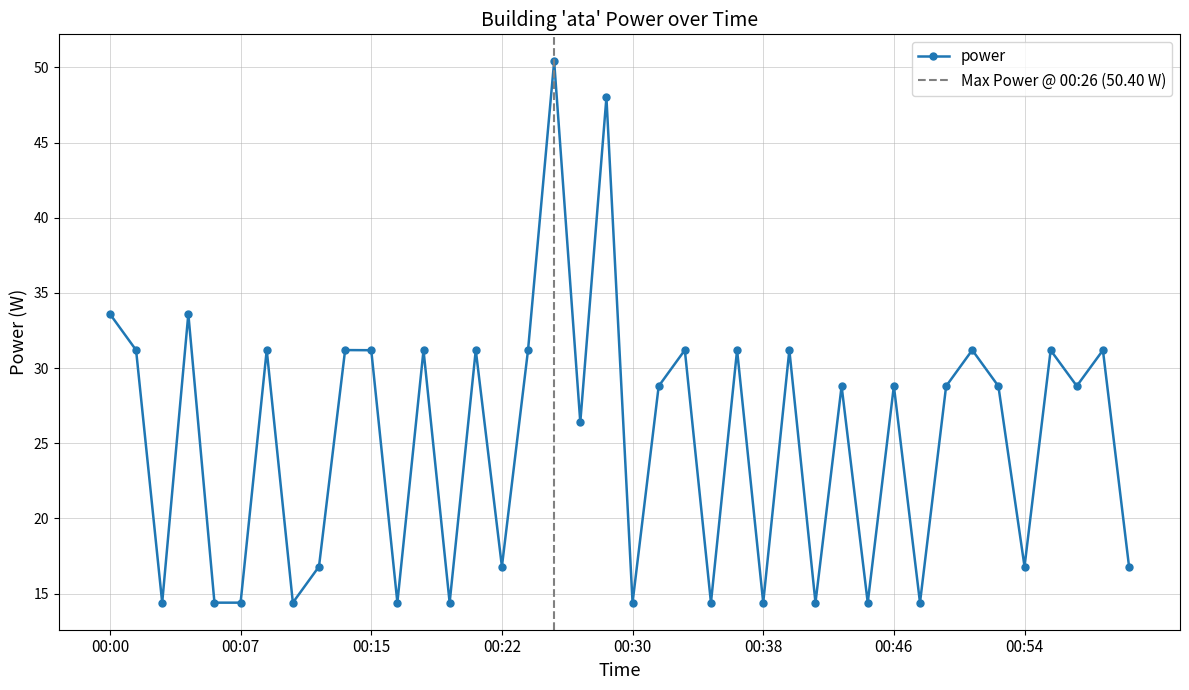

List the labels in order of value, smallest first.

00:03, 00:06, 00:07, 00:10, 00:19, 00:30, 00:35, 00:38, 00:41, 00:44, 00:47, 00:16, 00:11, 00:22, 00:54, 01:01, 00:27, 00:32, 00:43, 00:49, 00:53, 00:46, 00:58, 00:15, 00:18, 00:56, 01:00, 00:02, 00:09, 00:13, 00:21, 00:24, 00:34, 00:37, 00:40, 00:51, 00:00, 00:05, 00:29, 00:26